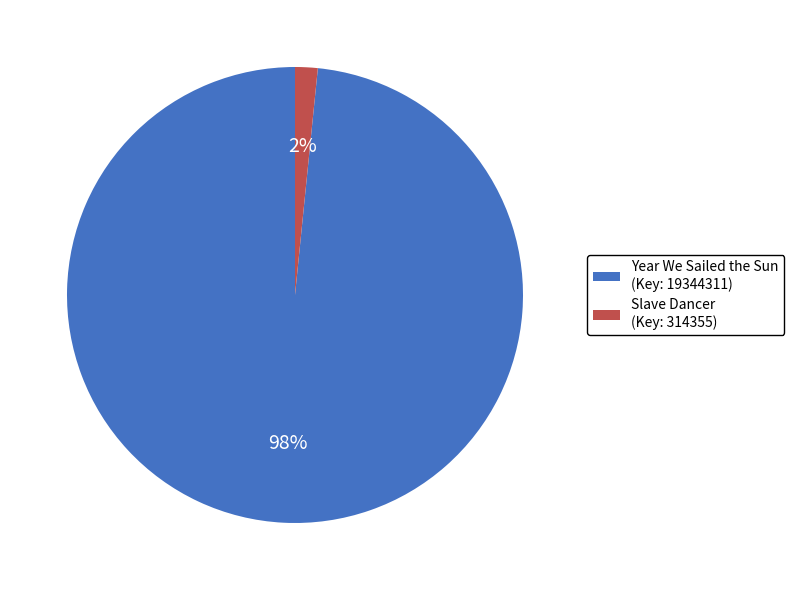

True or false: Slave Dancer (Key: 314355) accounts for 12% of the total.

False